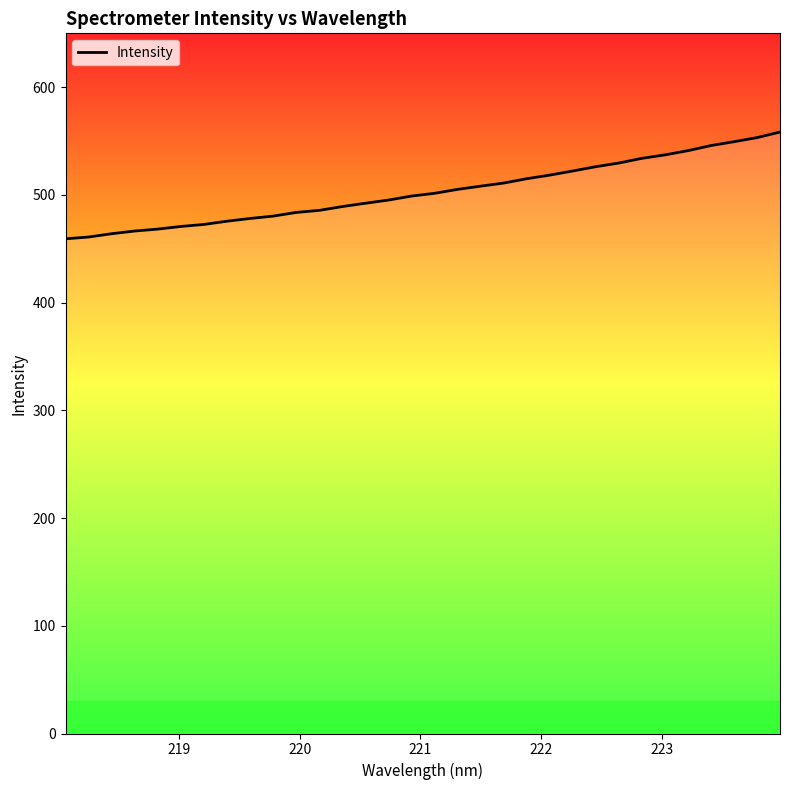

What is the maximum value shown in the chart?

558.4